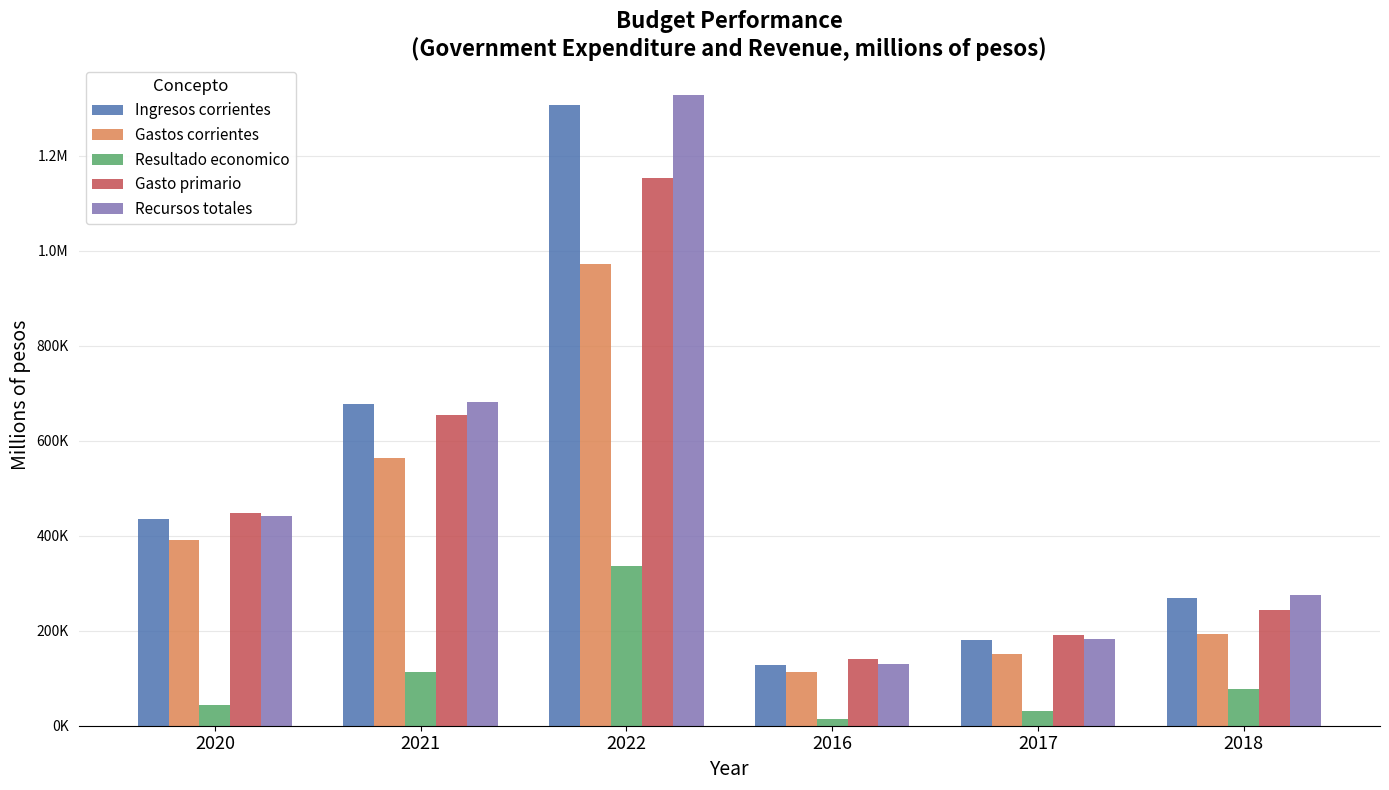

What are all the series names shown in the legend?

Ingresos corrientes, Gastos corrientes, Resultado economico, Gasto primario, Recursos totales